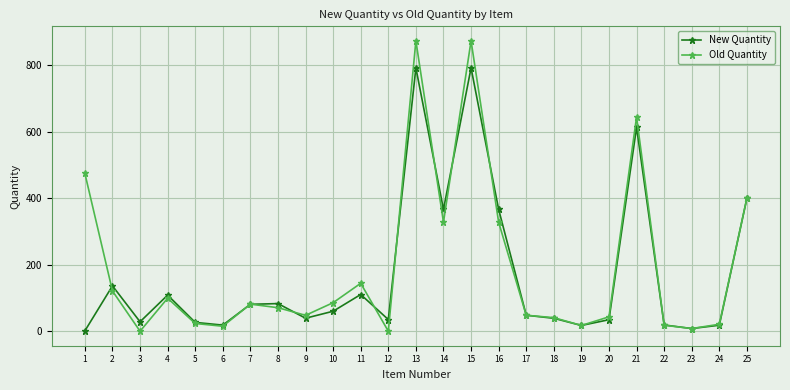

True or false: New Quantity has a value of 170.7 at 21.

False